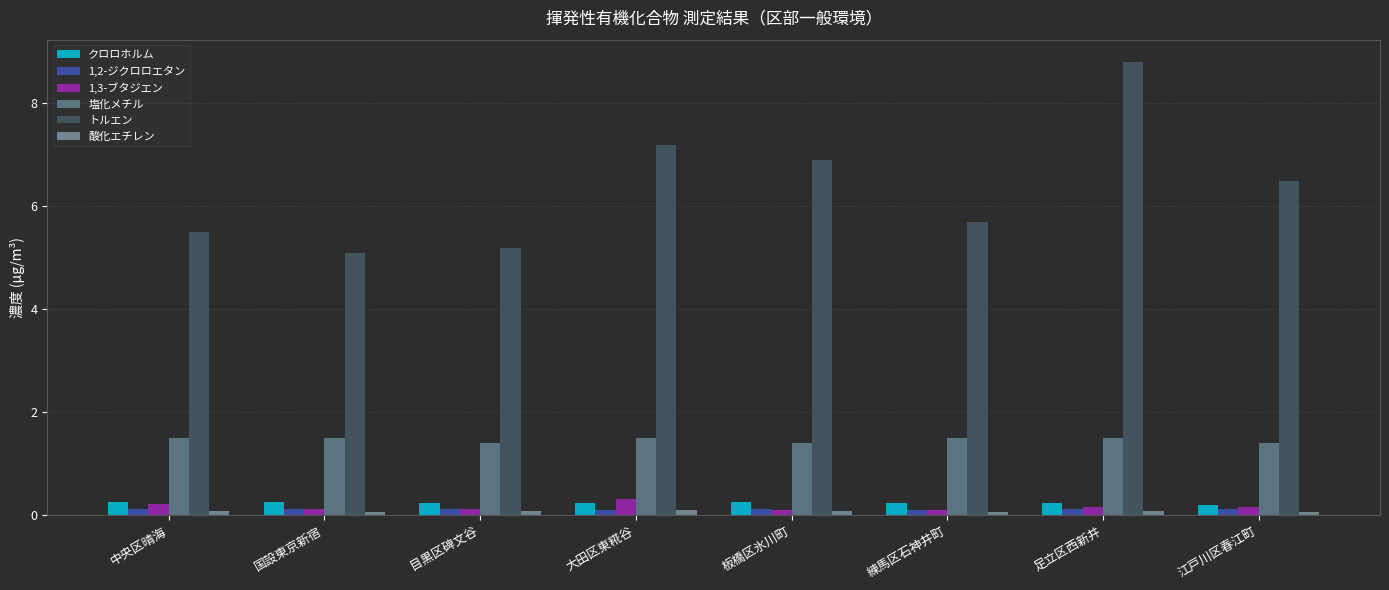

Reading left to right, list all the values displayed in this chart.

クロロホルム: 中央区晴海=0.3	国設東京新宿=0.2	目黒区碑文谷=0.2	大田区東糀谷=0.2	板橋区氷川町=0.3	練馬区石神井町=0.2	足立区西新井=0.2	江戸川区春江町=0.2
1,2-ジクロロエタン: 中央区晴海=0.1	国設東京新宿=0.1	目黒区碑文谷=0.1	大田区東糀谷=0.1	板橋区氷川町=0.1	練馬区石神井町=0.1	足立区西新井=0.1	江戸川区春江町=0.1
1,3-ブタジエン: 中央区晴海=0.2	国設東京新宿=0.1	目黒区碑文谷=0.1	大田区東糀谷=0.3	板橋区氷川町=0.1	練馬区石神井町=0.1	足立区西新井=0.2	江戸川区春江町=0.2
塩化メチル: 中央区晴海=1.5	国設東京新宿=1.5	目黒区碑文谷=1.4	大田区東糀谷=1.5	板橋区氷川町=1.4	練馬区石神井町=1.5	足立区西新井=1.5	江戸川区春江町=1.4
トルエン: 中央区晴海=5.5	国設東京新宿=5.1	目黒区碑文谷=5.2	大田区東糀谷=7.2	板橋区氷川町=6.9	練馬区石神井町=5.7	足立区西新井=8.8	江戸川区春江町=6.5
酸化エチレン: 中央区晴海=0.1	国設東京新宿=0.1	目黒区碑文谷=0.1	大田区東糀谷=0.1	板橋区氷川町=0.1	練馬区石神井町=0.1	足立区西新井=0.1	江戸川区春江町=0.1